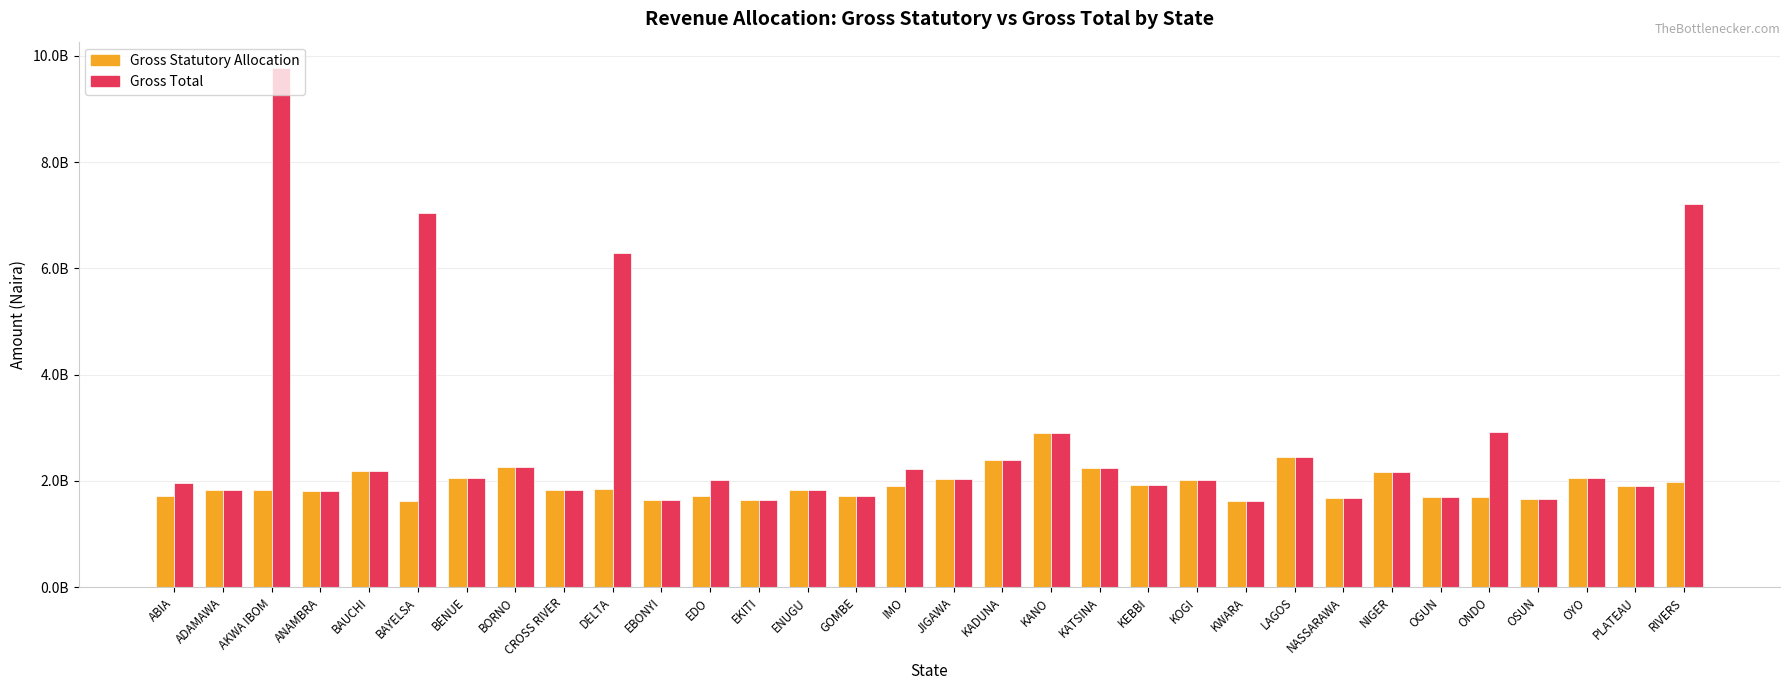

What are all the series names shown in the legend?

Gross Statutory Allocation, Gross Total